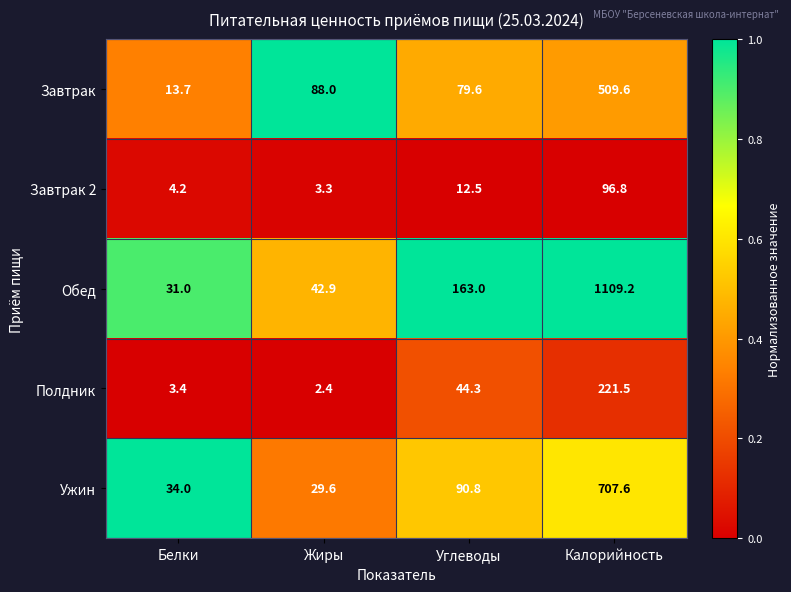

Reading left to right, transcribe all the data shown in this chart.

Завтрак: 13.7	88.0	79.6	509.6
Завтрак 2: 4.2	3.3	12.5	96.8
Обед: 31.0	42.9	163.0	1109.2
Полдник: 3.4	2.4	44.3	221.5
Ужин: 34.0	29.6	90.8	707.6